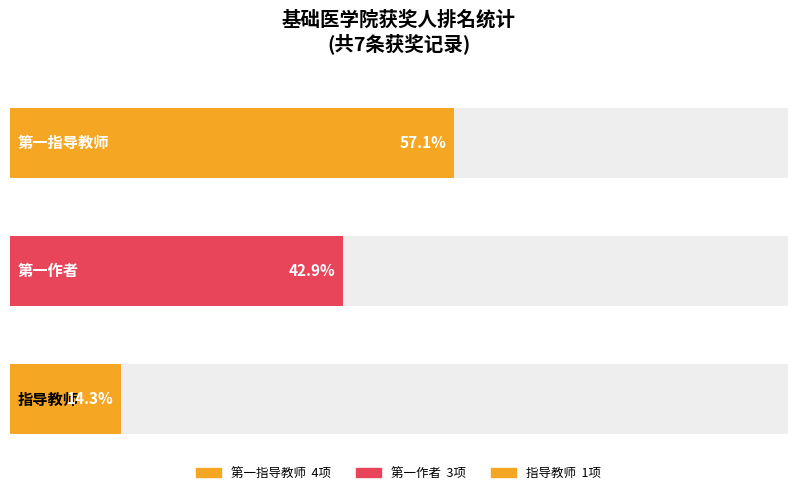

What is the lowest value of the 第一作者 series?

3